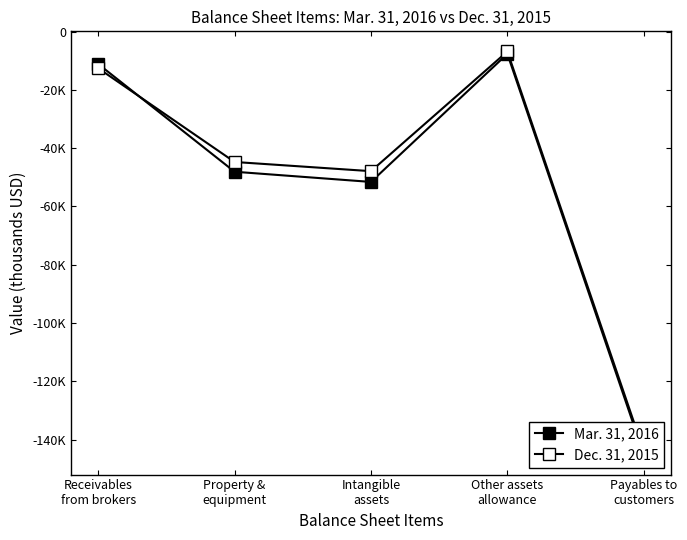

Which label corresponds to the largest value in the chart?

Other assets
allowance